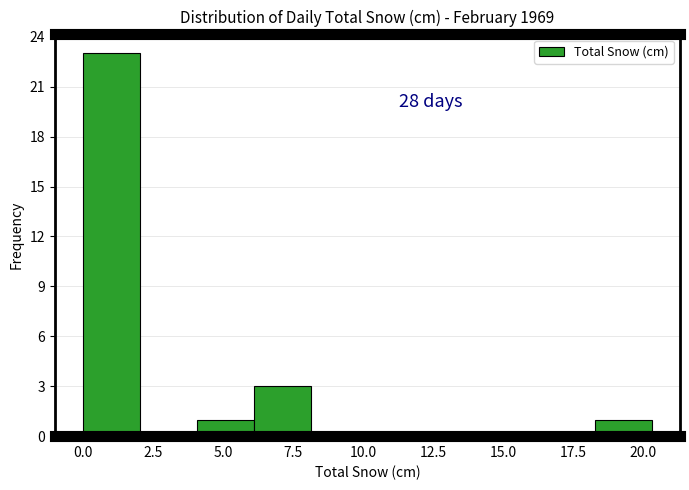

Which range on the x-axis has the tallest bar?

0.0 to 2.0